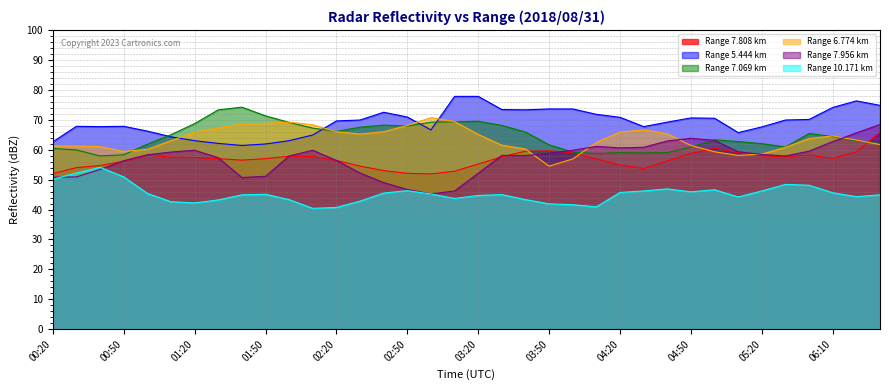

True or false: 7.069 has more than 0 interior local peaks.

True